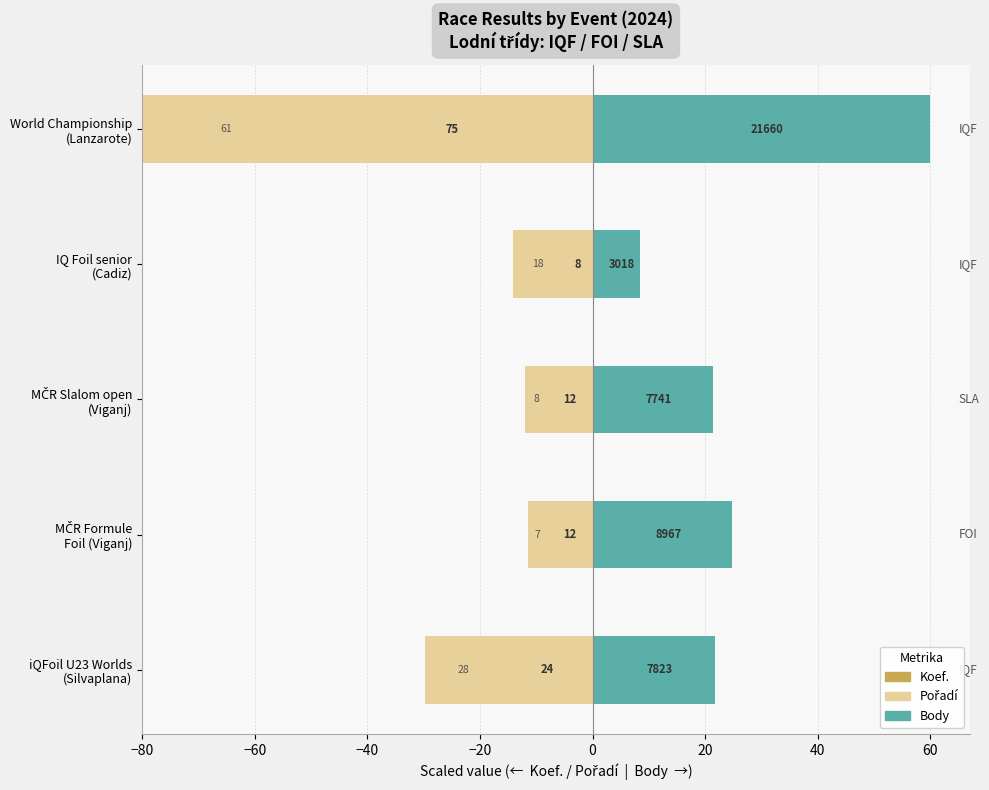

How many data points in Body are less than 21?

1